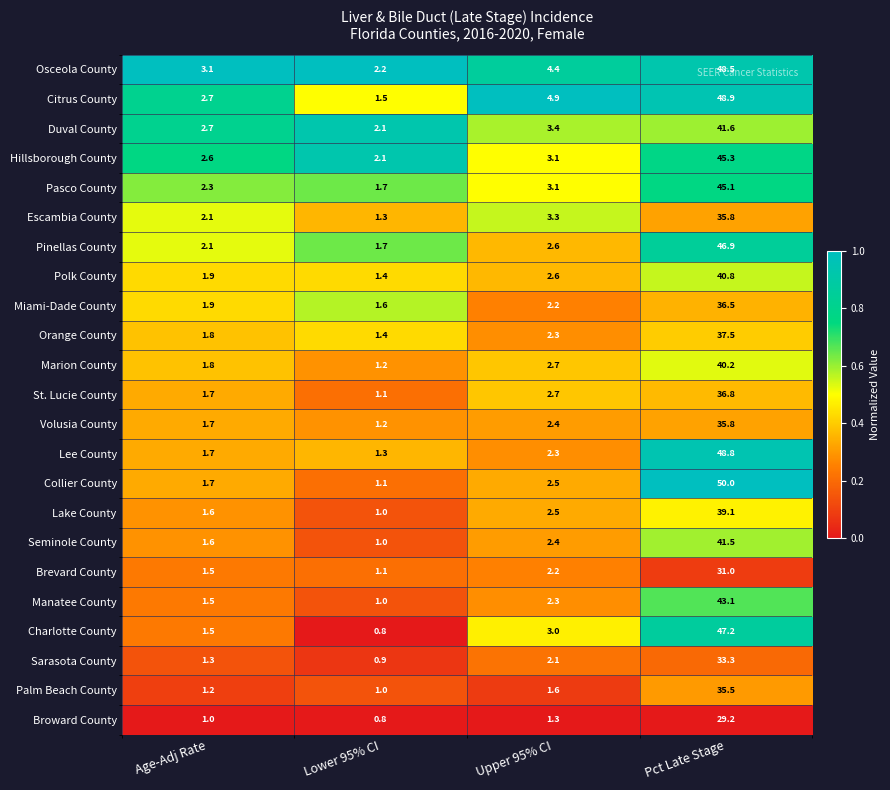

Which label corresponds to the smallest value in the chart?

Lower 95% CI